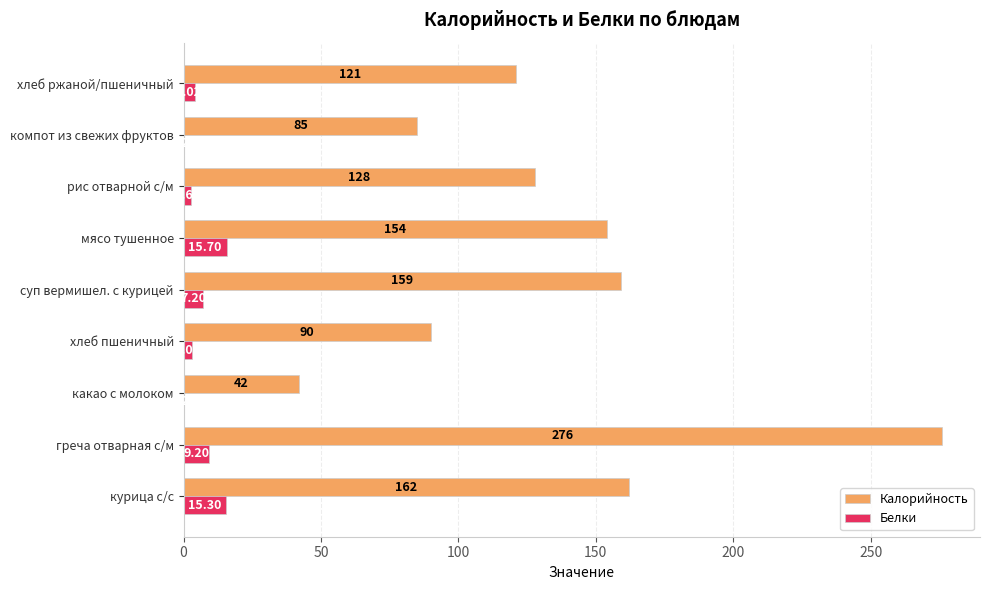

What is the sum of all Калорийность values?

1217.0